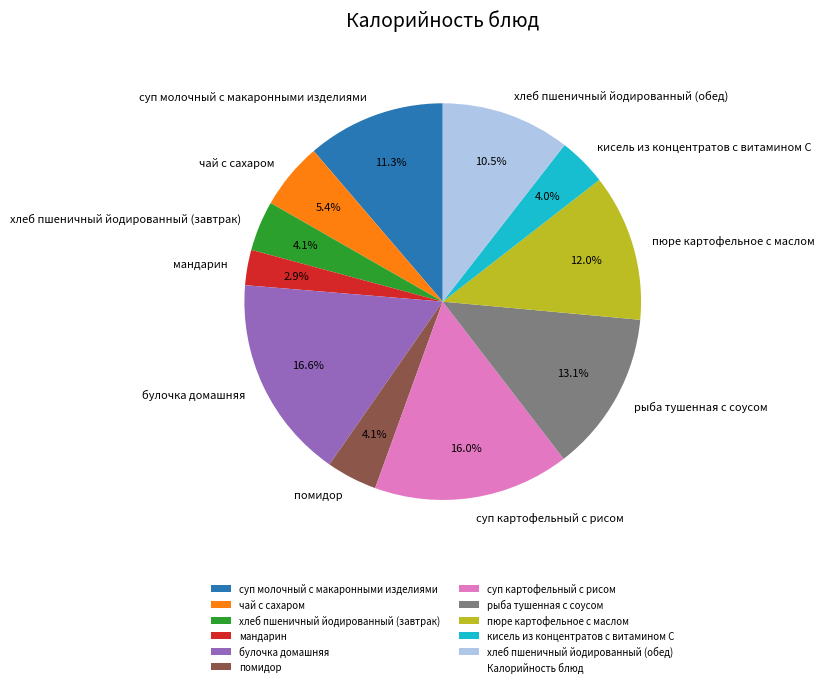

To the nearest percent, what percentage of the pie is суп картофельный с рисом?

16%